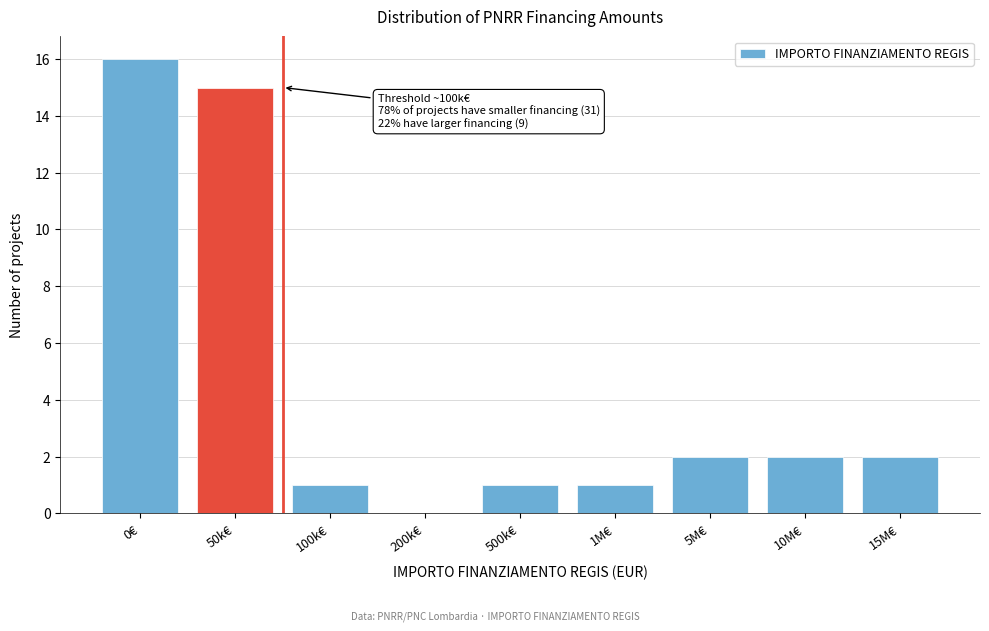

Reading left to right, what are all the values shown in this chart?

0€=16	50k€=15	100k€=1	200k€=0	500k€=1	1M€=1	5M€=2	10M€=2	15M€=2